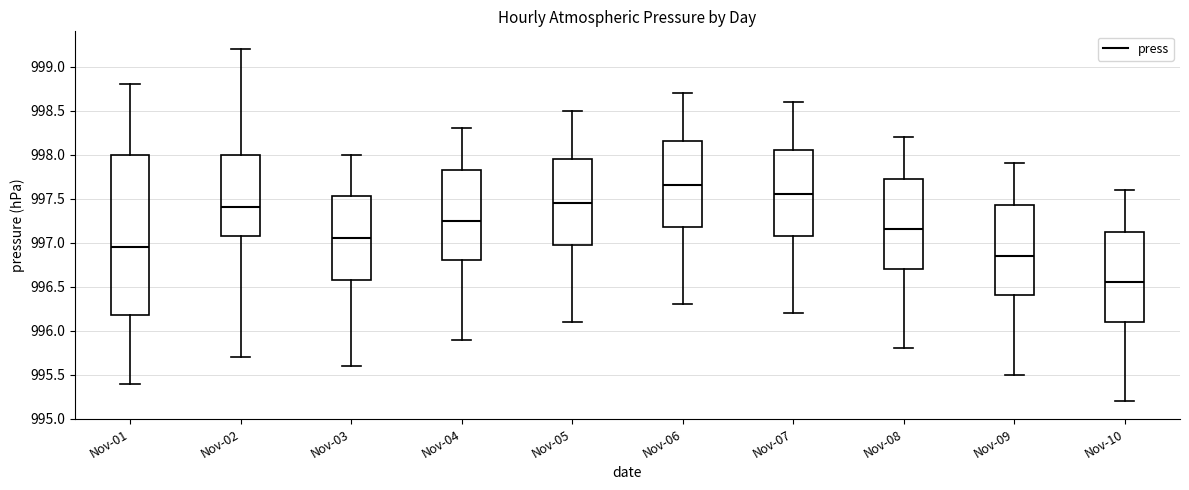

Reading left to right, transcribe this box plot: for each box, give where its median line is, the range the box spans, and where its two whiskers end, as read against the y-axis. The values are not printed on the chart, so give them approximately, as read against the axis.

Nov-01: median 996.95, box 996.20 to 998.00, whiskers 995.40 to 998.80
Nov-02: median 997.40, box 997.10 to 998.00, whiskers 995.70 to 999.20
Nov-03: median 997.05, box 996.60 to 997.55, whiskers 995.60 to 998.00
Nov-04: median 997.25, box 996.80 to 997.85, whiskers 995.90 to 998.30
Nov-05: median 997.45, box 997.00 to 997.95, whiskers 996.10 to 998.50
Nov-06: median 997.65, box 997.20 to 998.15, whiskers 996.30 to 998.70
Nov-07: median 997.55, box 997.10 to 998.05, whiskers 996.20 to 998.60
Nov-08: median 997.15, box 996.70 to 997.75, whiskers 995.80 to 998.20
Nov-09: median 996.85, box 996.40 to 997.45, whiskers 995.50 to 997.90
Nov-10: median 996.55, box 996.10 to 997.15, whiskers 995.20 to 997.60